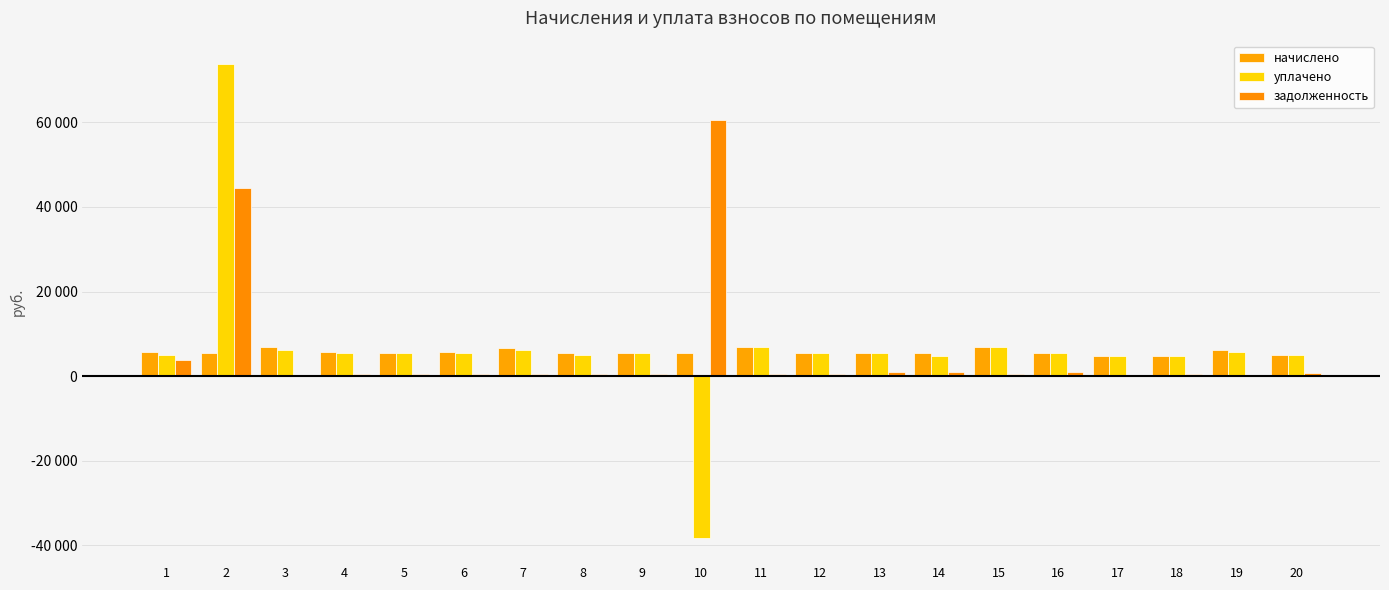

What is the total value across all series at 7?

13476.9